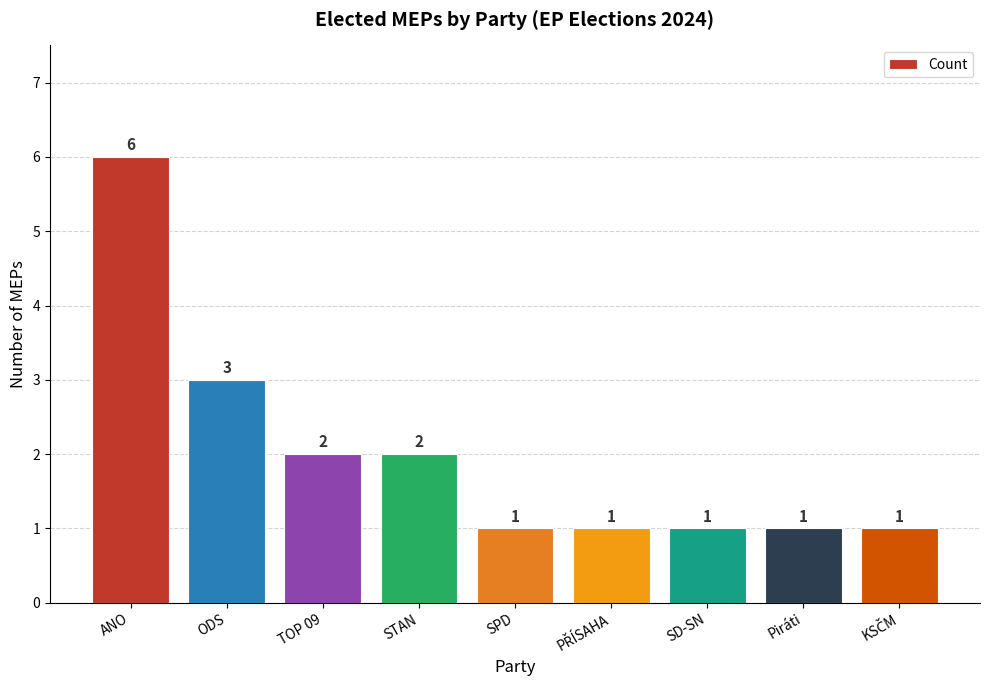

At which label is the value closest to 3?

ODS